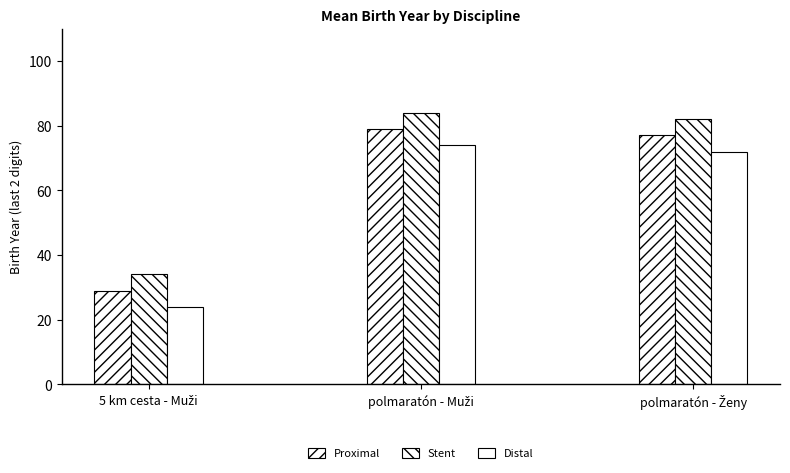

At which label does Stent first exceed 82?

polmaratón - Muži